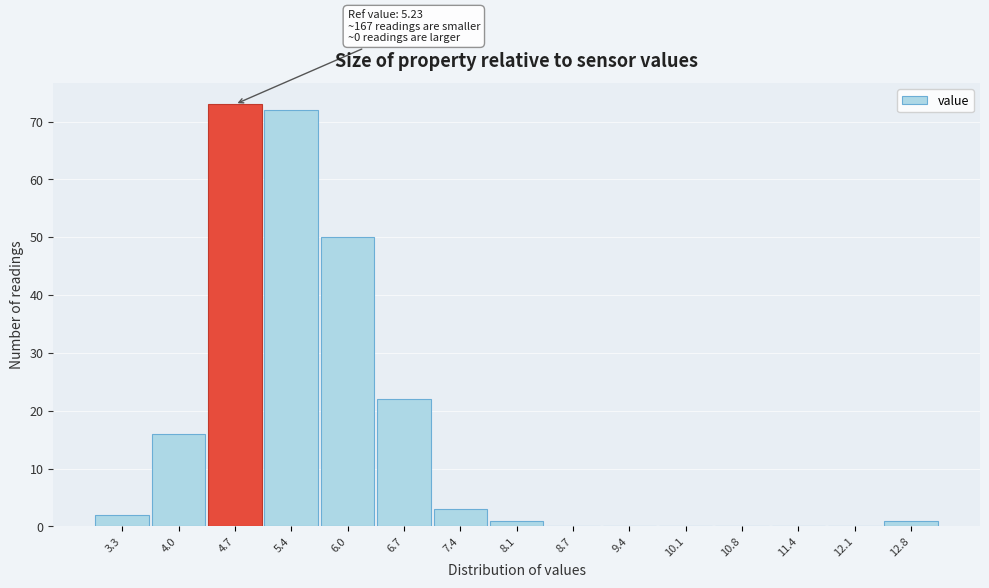

Reading left to right, list all the values displayed in this chart.

3.3=2	4.0=16	4.7=73	5.4=72	6.0=50	6.7=22	7.4=3	8.1=1	8.7=0	9.4=0	10.1=0	10.8=0	11.4=0	12.1=0	12.8=1